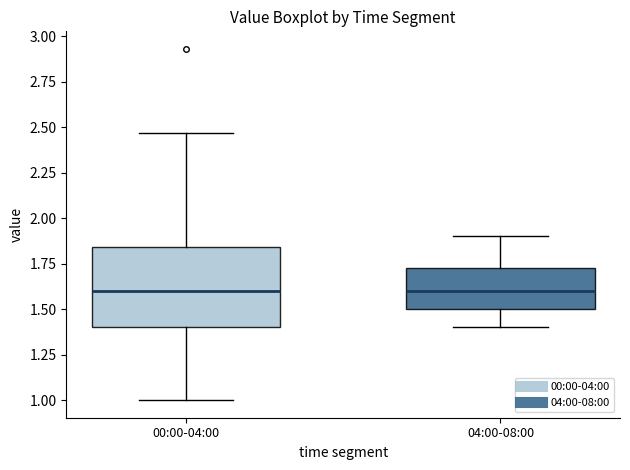

Reading left to right, transcribe this box plot: for each box, give where its median line is, the range the box spans, and where its two whiskers end, as read against the y-axis. The values are not printed on the chart, so give them approximately, as read against the axis.

00:00-04:00: median 1.60, box 1.40 to 1.85, whiskers 1.00 to 2.45
04:00-08:00: median 1.60, box 1.50 to 1.75, whiskers 1.40 to 1.90